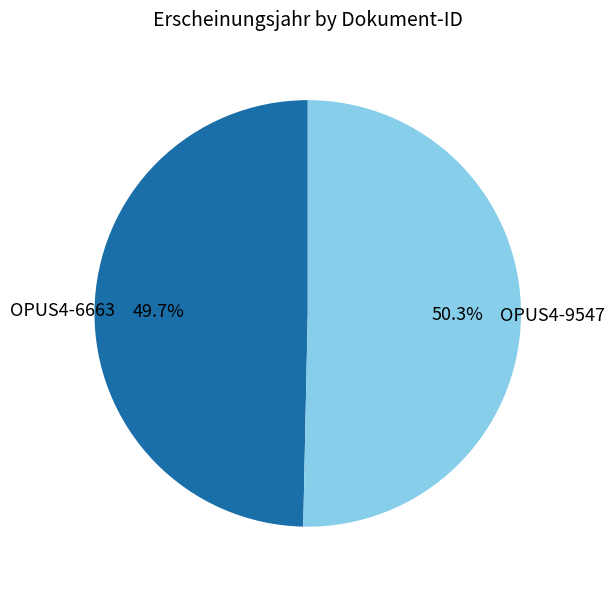

How many slices are in this pie chart?

2